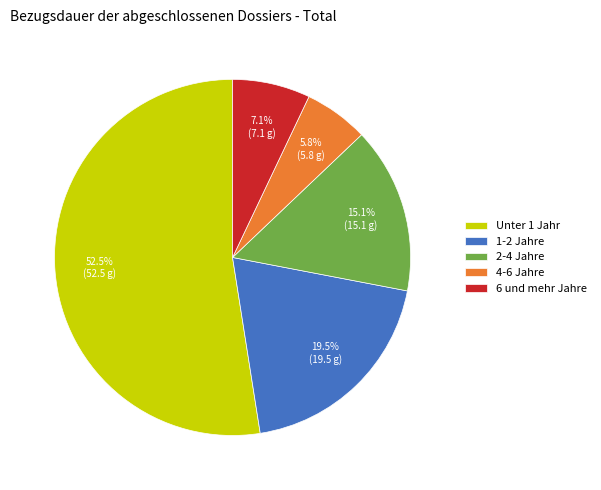

Approximately how many times larger is the value at 2-4 Jahre compared to 6 und mehr Jahre?

2.1